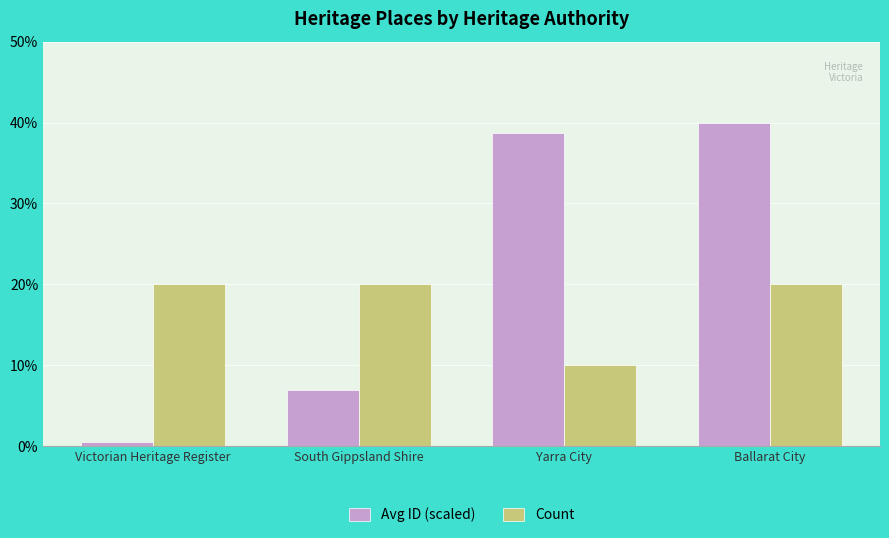

How many series are shown in this chart?

2